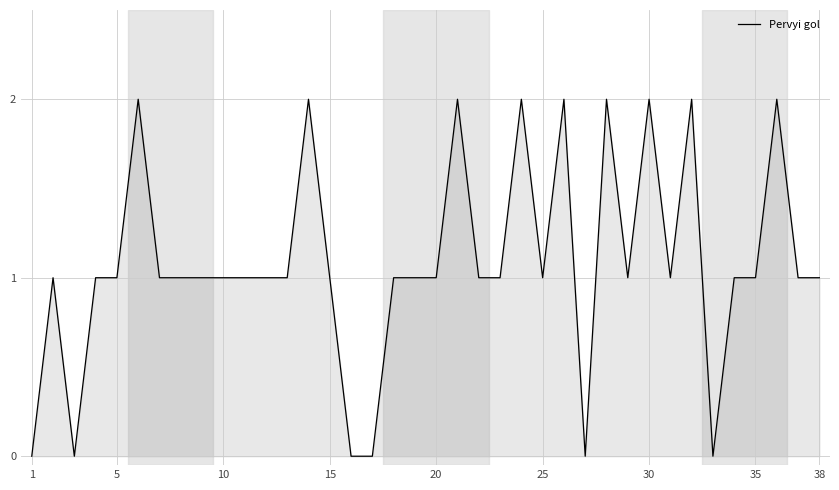

How many lines are shown in the chart?

1